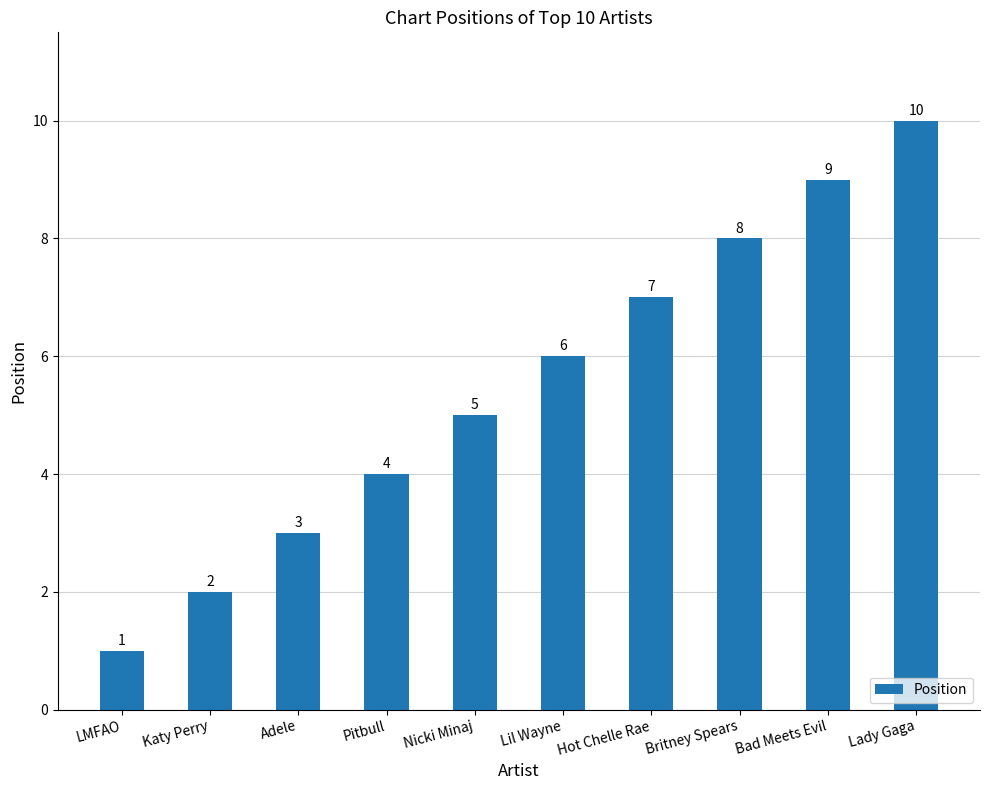

Between Katy Perry and Bad Meets Evil, which is larger?

Bad Meets Evil